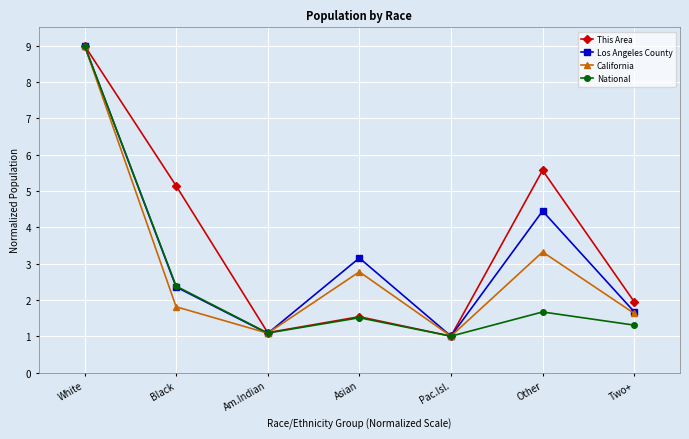

Where is the first local minimum for National?

Am.Indian